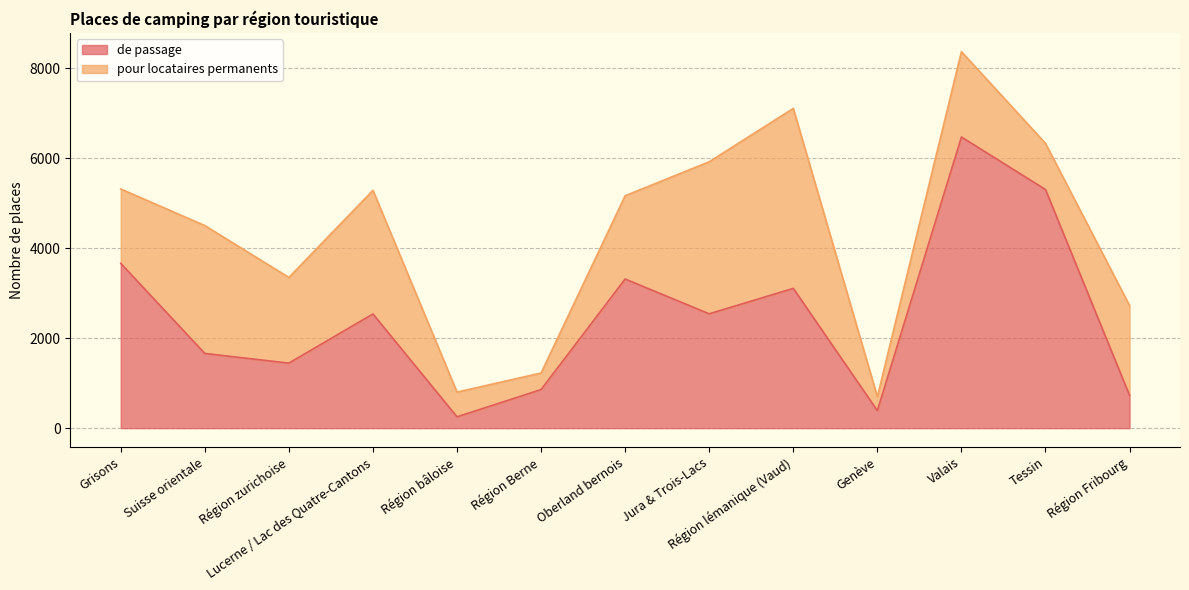

True or false: the data shows 144 at Genève.

False